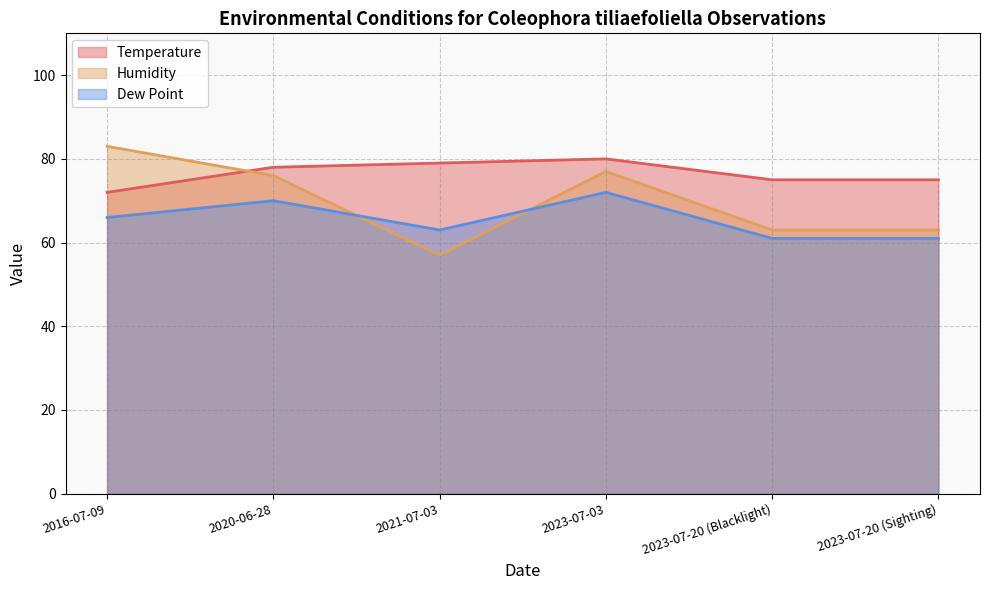

Rank the series at 2023-07-20 (Blacklight) from highest to lowest value.

Temperature, Humidity, Dew Point